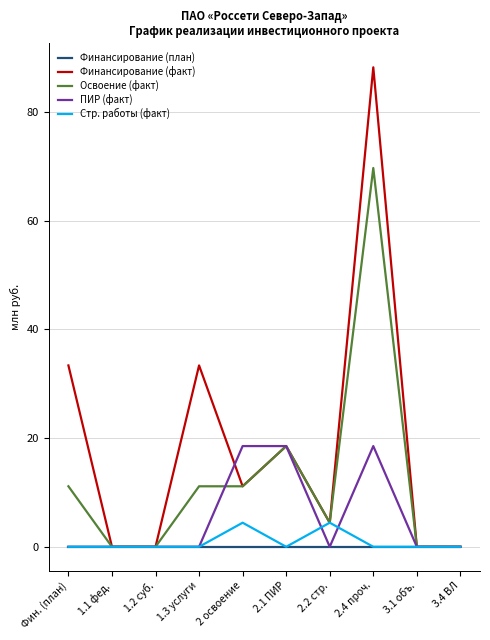

Rank the series by their maximum value, from lowest to highest.

Финансирование (план), Стр. работы (факт), ПИР (факт), Освоение (факт), Финансирование (факт)